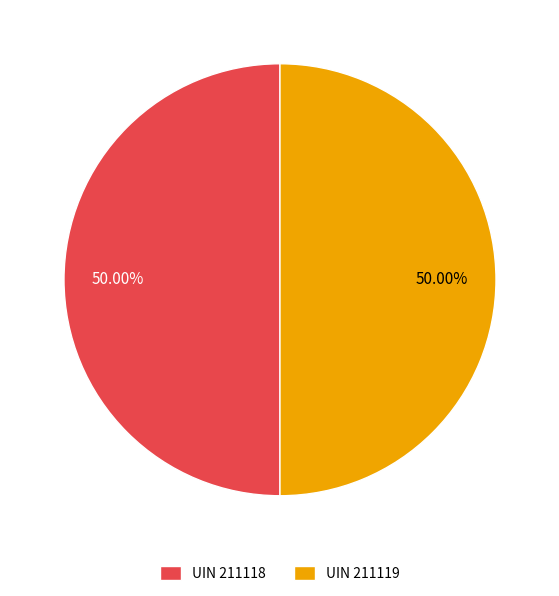

Is the sum of UIN 211118 and UIN 211119 greater than half?

Yes